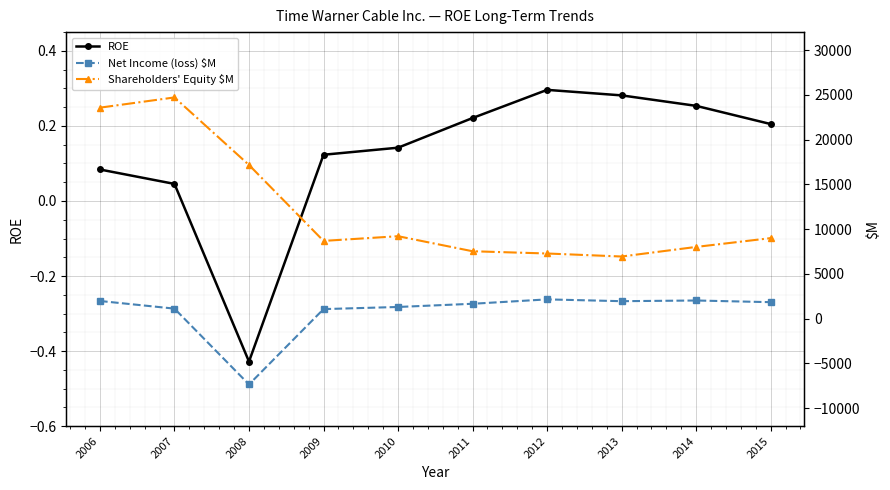

Rank the series at 2014 from lowest to highest value.

ROE, Net Income (loss) $M, Shareholders' Equity $M